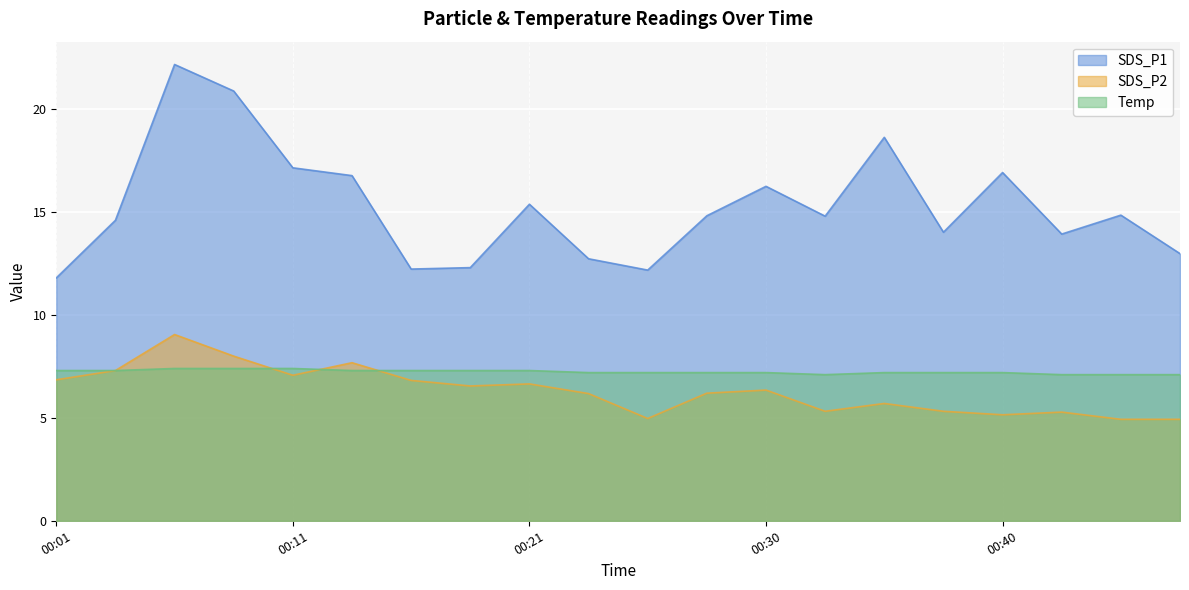

List the labels in order of Temp value, largest first.

2023/11/18 00:06, 2023/11/18 00:08, 2023/11/18 00:11, 2023/11/18 00:01, 2023/11/18 00:03, 2023/11/18 00:13, 2023/11/18 00:16, 2023/11/18 00:18, 2023/11/18 00:21, 2023/11/18 00:23, 2023/11/18 00:26, 2023/11/18 00:28, 2023/11/18 00:30, 2023/11/18 00:35, 2023/11/18 00:38, 2023/11/18 00:40, 2023/11/18 00:33, 2023/11/18 00:43, 2023/11/18 00:45, 2023/11/18 00:47